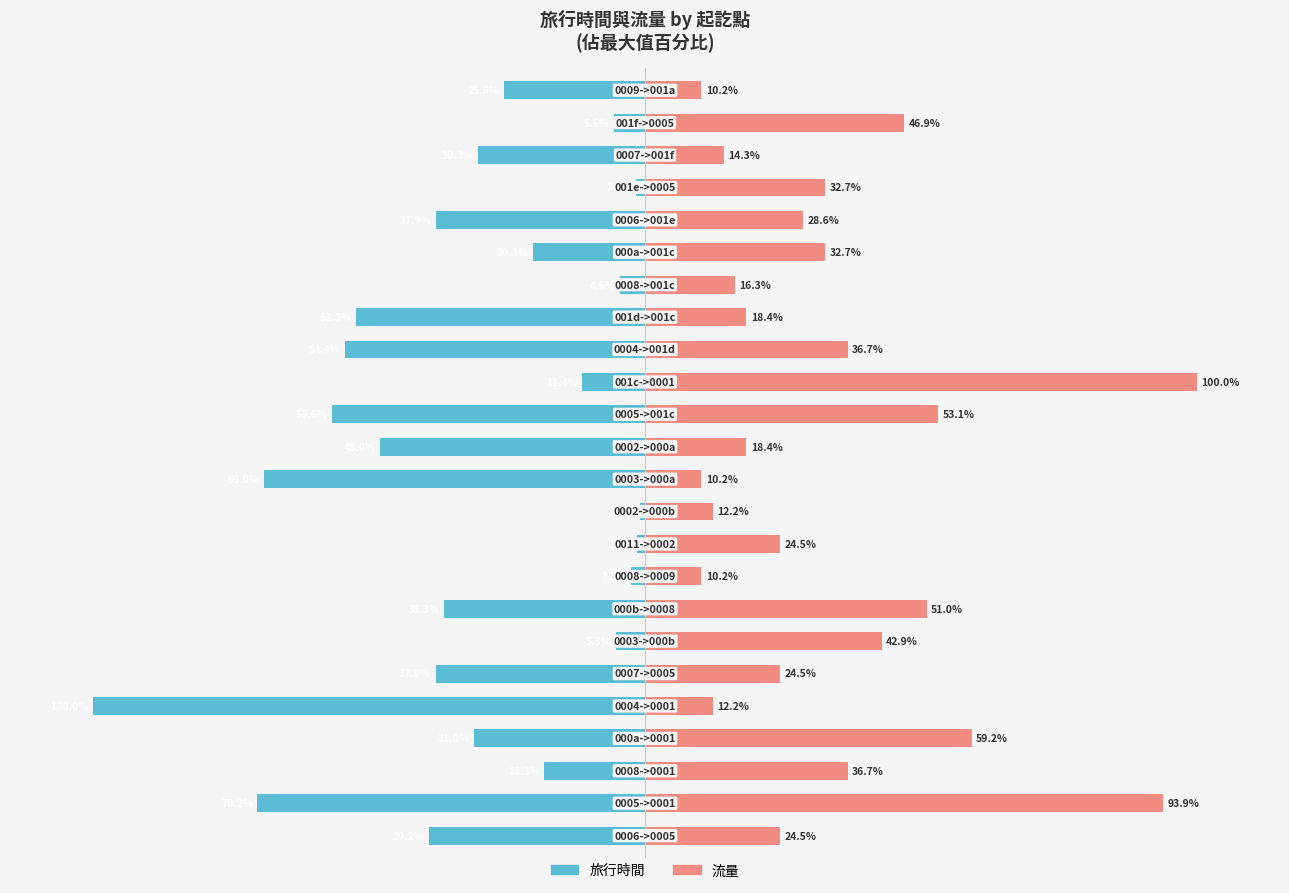

How many bars are there in total?

48